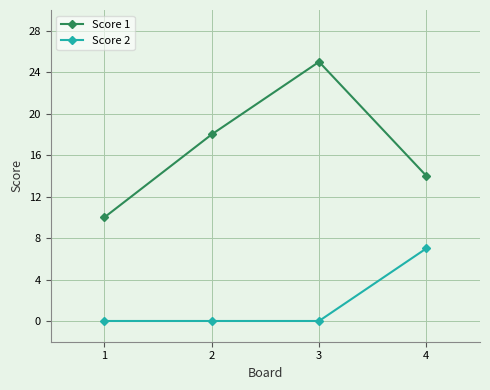

Reading right to left, what are all the values shown in this chart?

Score 1: 4=14	3=25	2=18	1=10
Score 2: 4=7	3=0	2=0	1=0